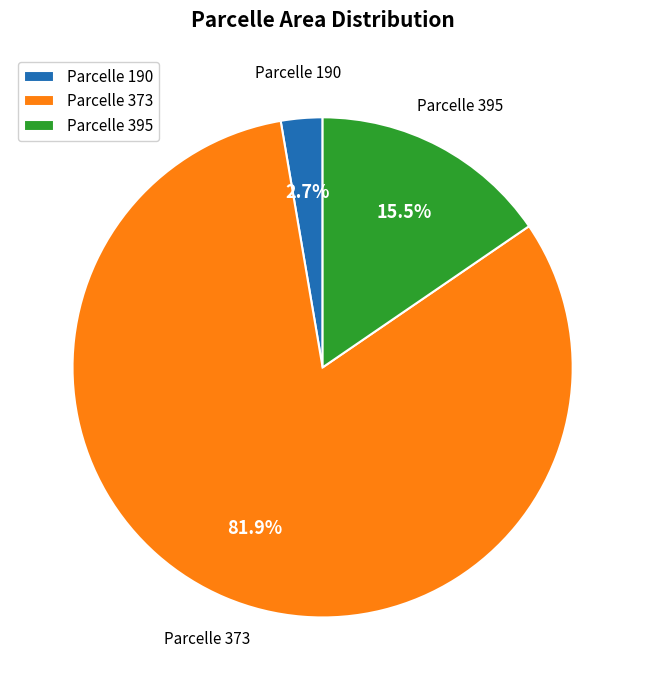

Between Parcelle 373 and Parcelle 395, which is larger?

Parcelle 373